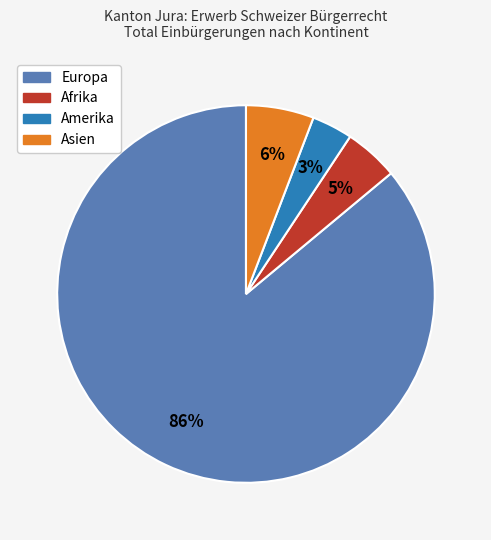

Does any single category account for the majority?

Yes